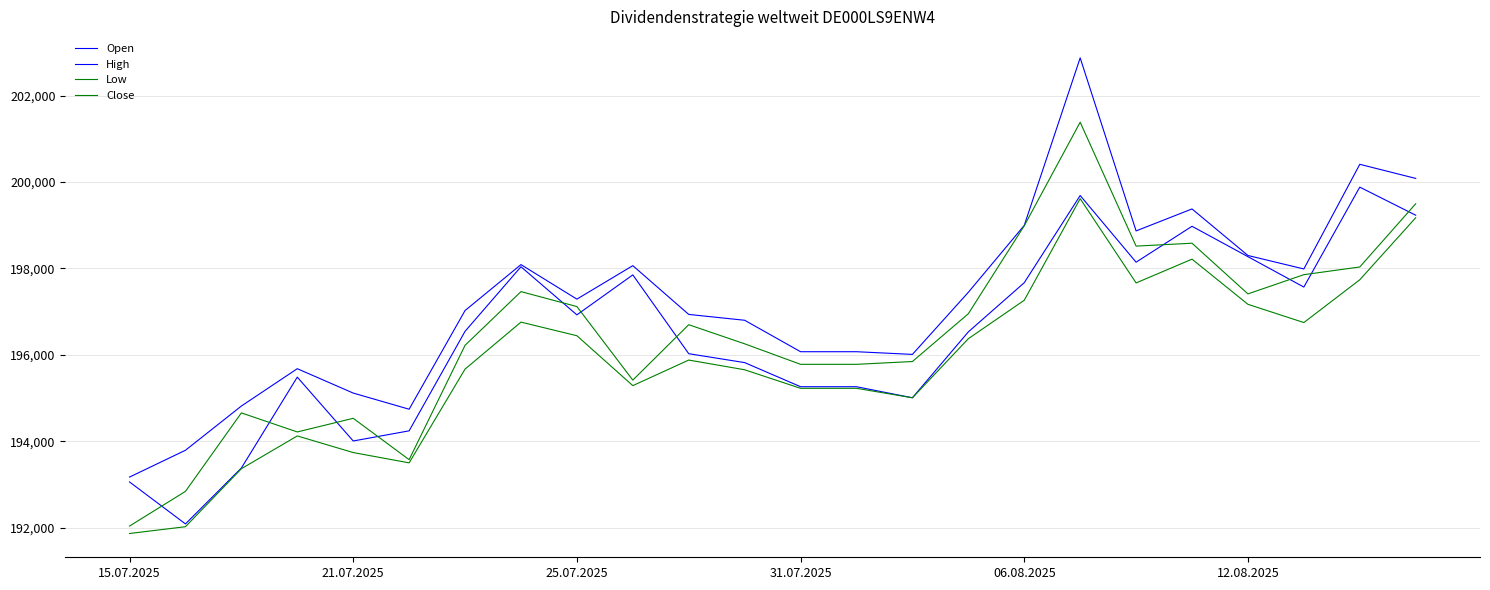

Which series has the largest range (max minus min)?

High